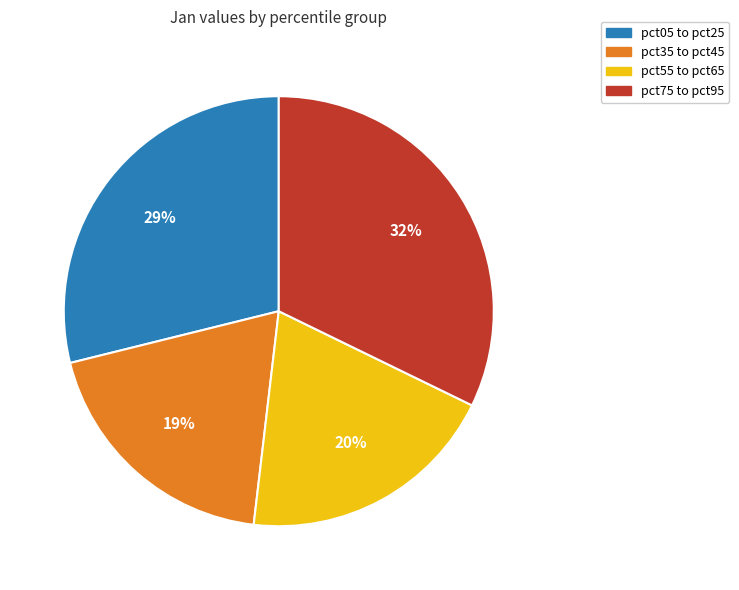

Is there a majority slice in this chart?

No